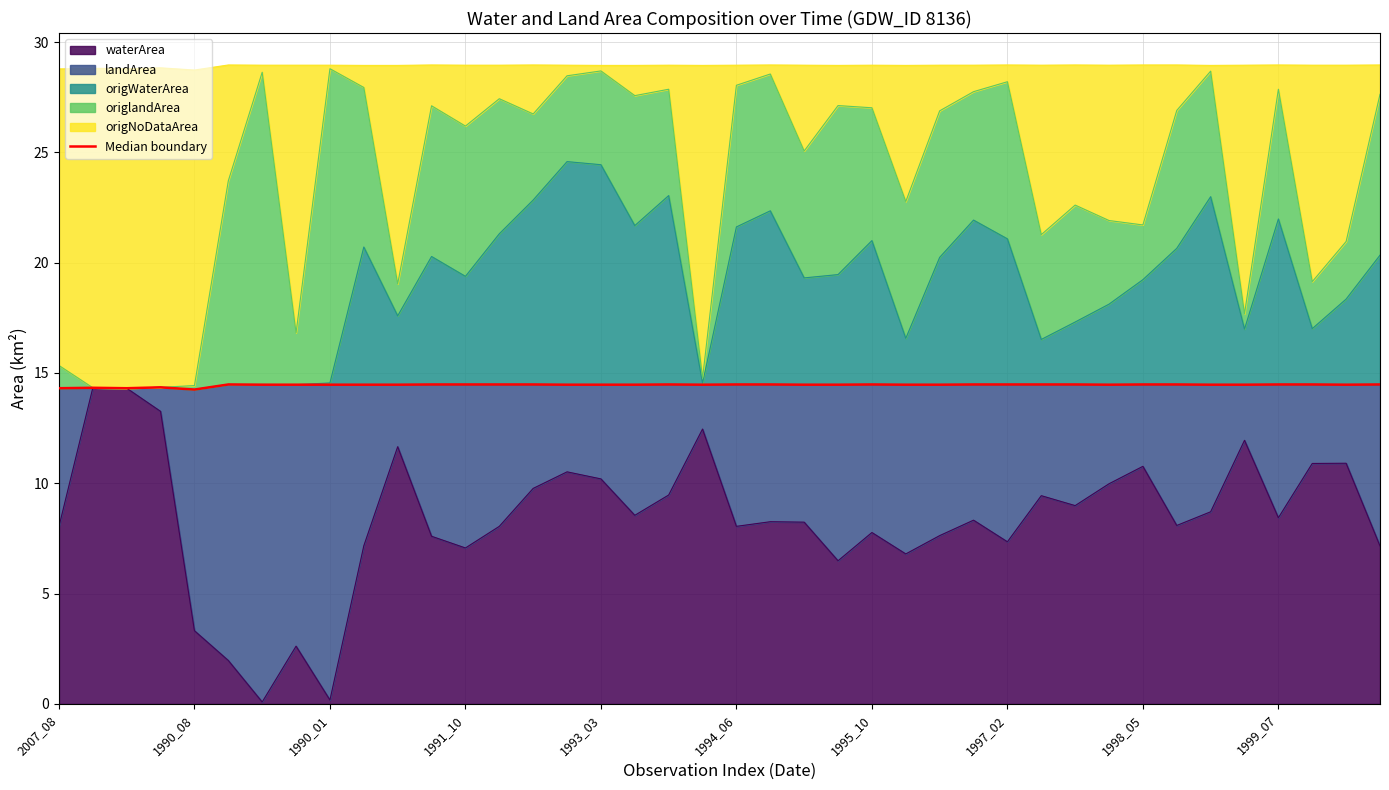

What is the highest value of the waterArea series?

14.3